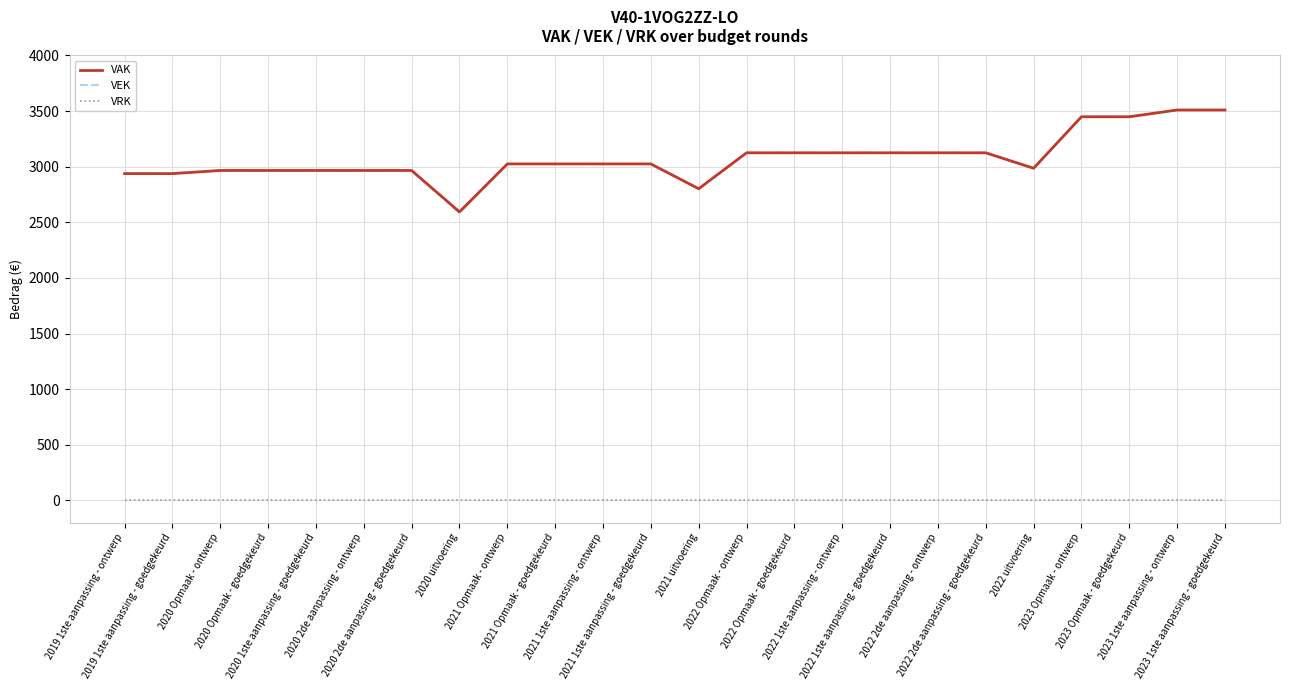

True or false: VRK and VAK cross at least once.

False